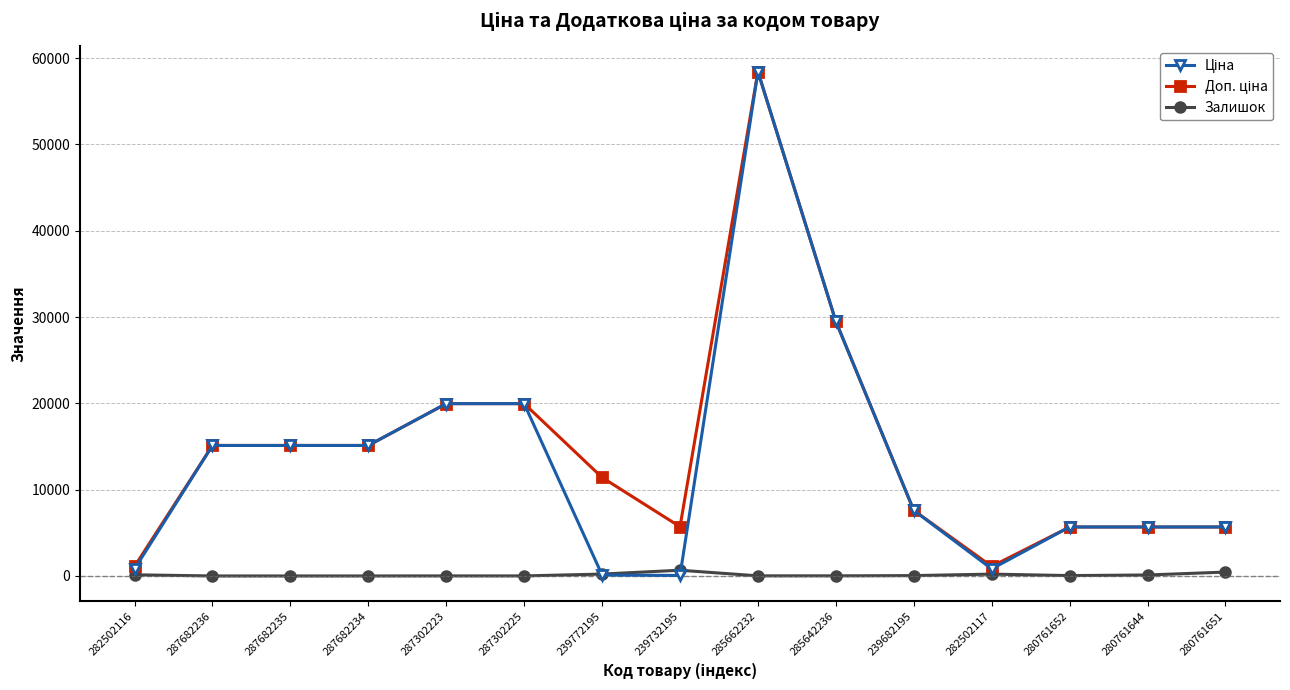

What is the difference between the Залишок values at 287682235 and 282502116?

135.0